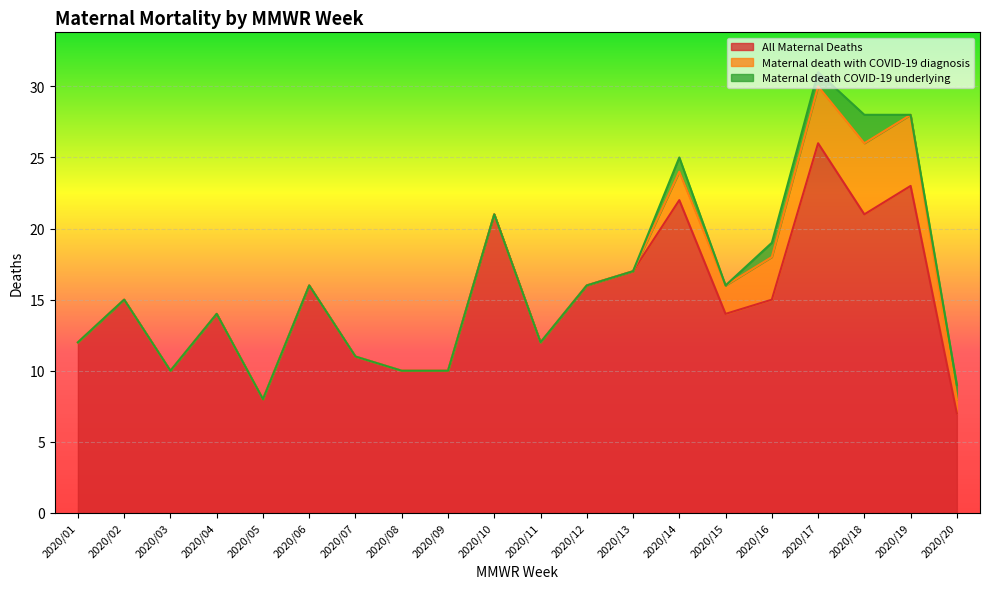

What is the difference between the maximum and minimum values in the Maternal death COVID-19 underlying series?

2